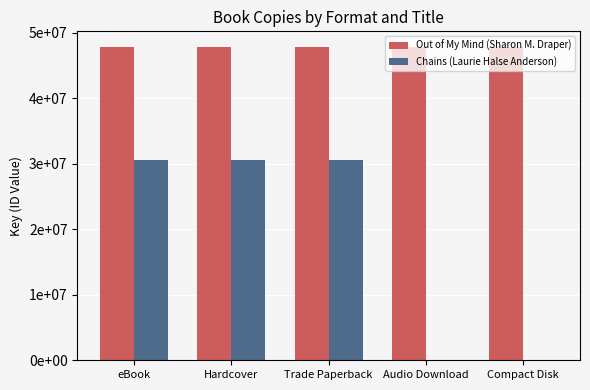

The value of Out of My Mind (Sharon M. Draper) at Compact Disk is 15093507. True or false?

False